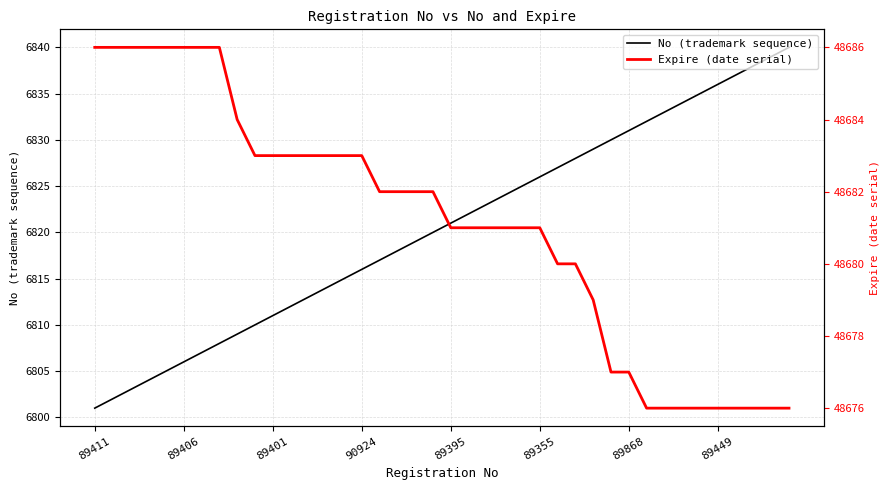

True or false: No (trademark sequence) has more than 2 points higher than both neighbors.

False